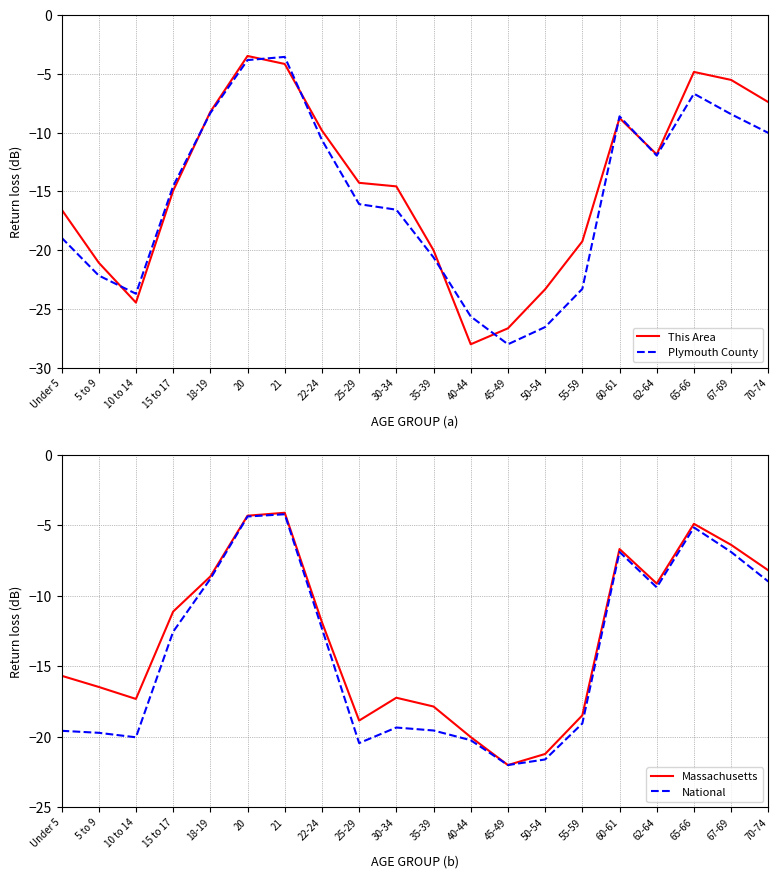

True or false: National and This Area intersect in this chart.

True